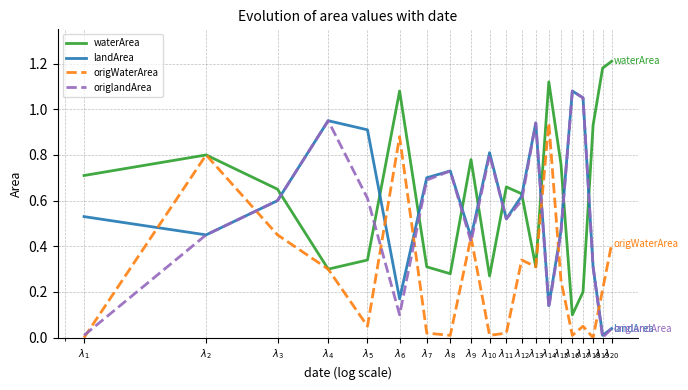

Which series has the largest total across all categories?

waterArea